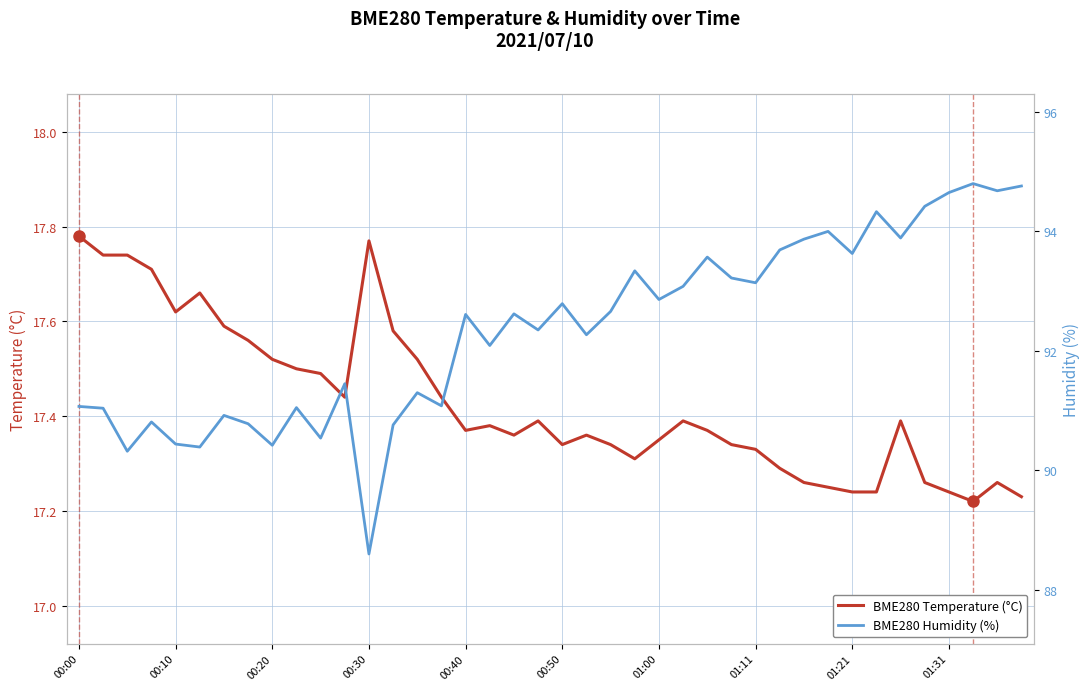

The BME280 Temperature (°C) series shows 4.2 at 00:40. True or false?

False